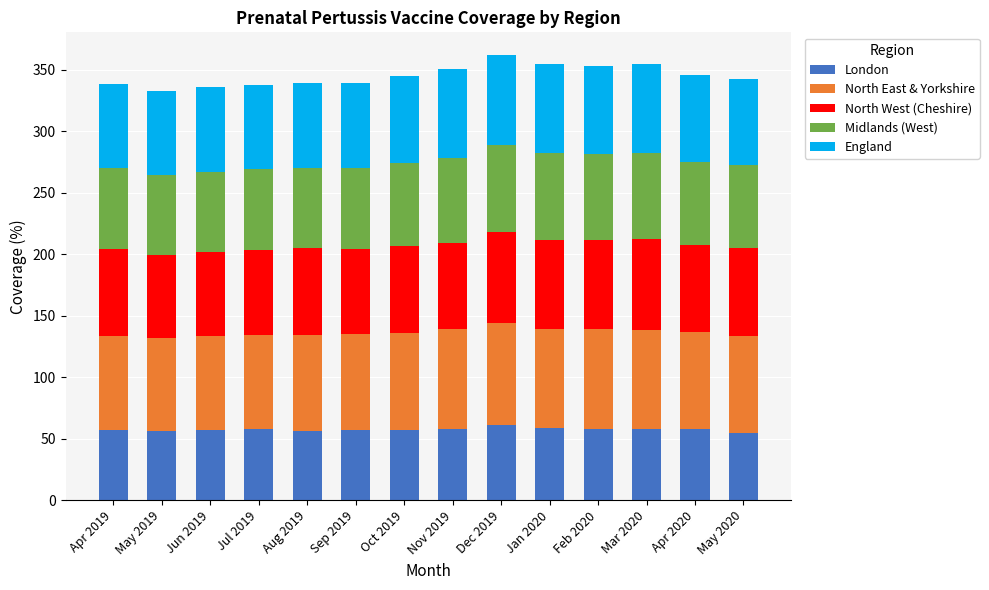

How many data points in London are above 57?

7